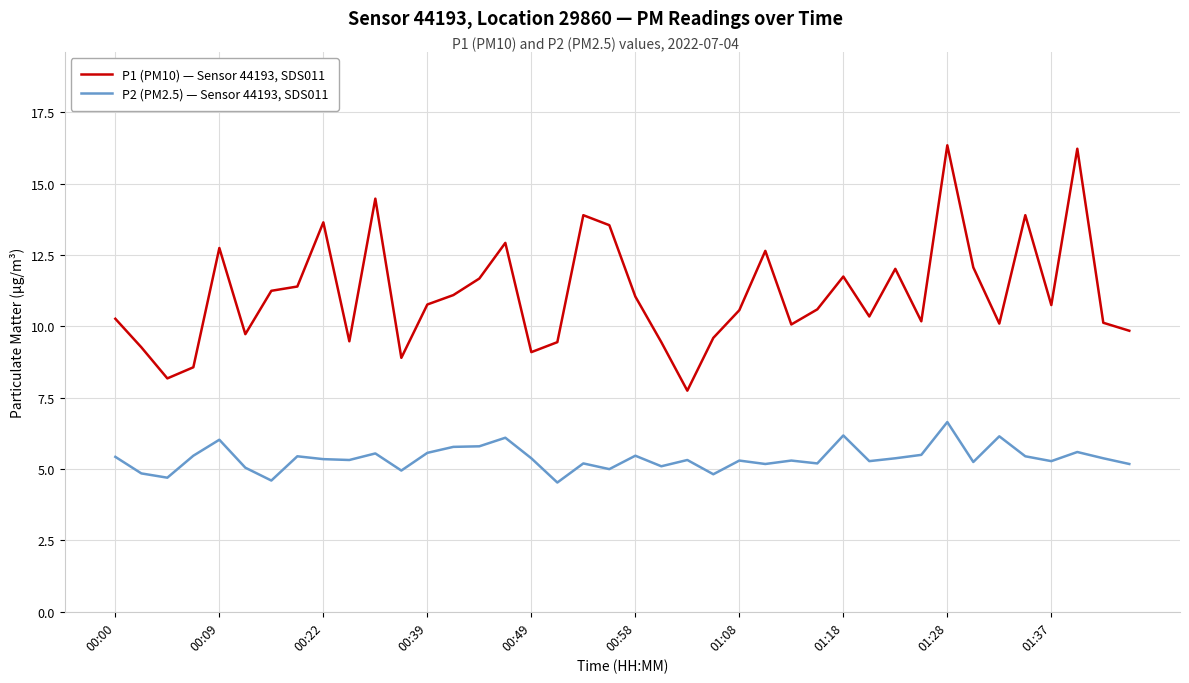

How many series are shown in this chart?

2